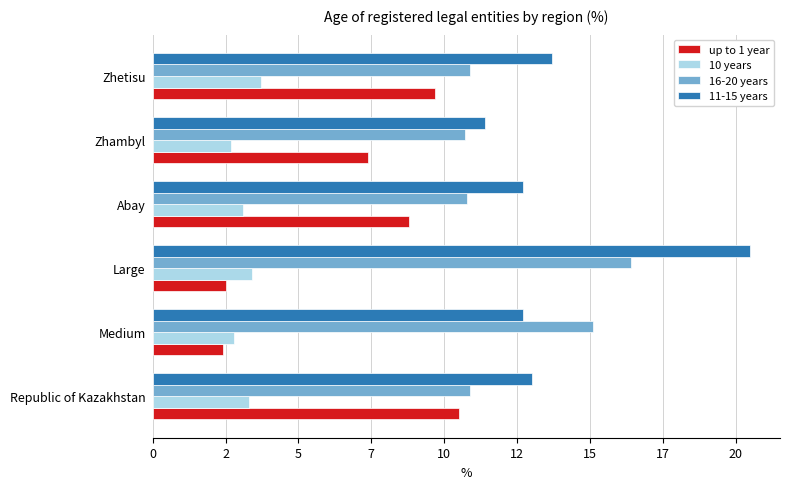

What is the difference between the maximum and minimum values in the 16-20 years series?

5.7